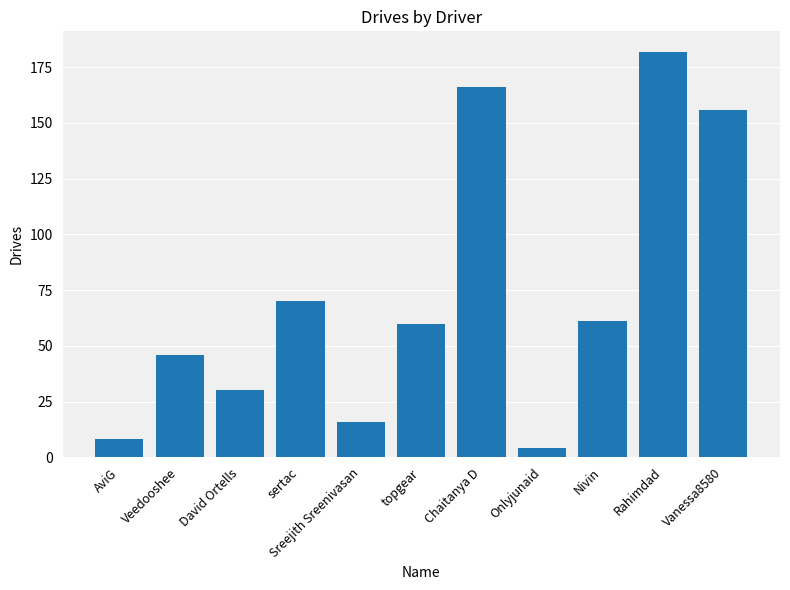

What is the sum of all values?

799